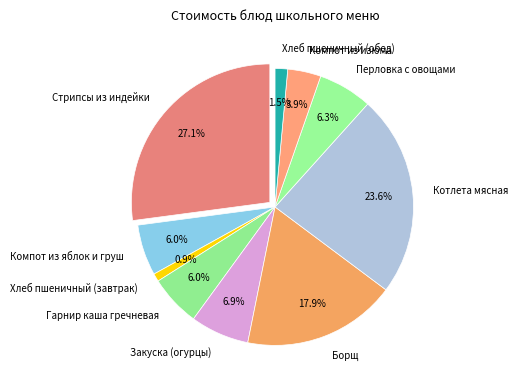

Is there any slice that represents more than half of the pie?

No